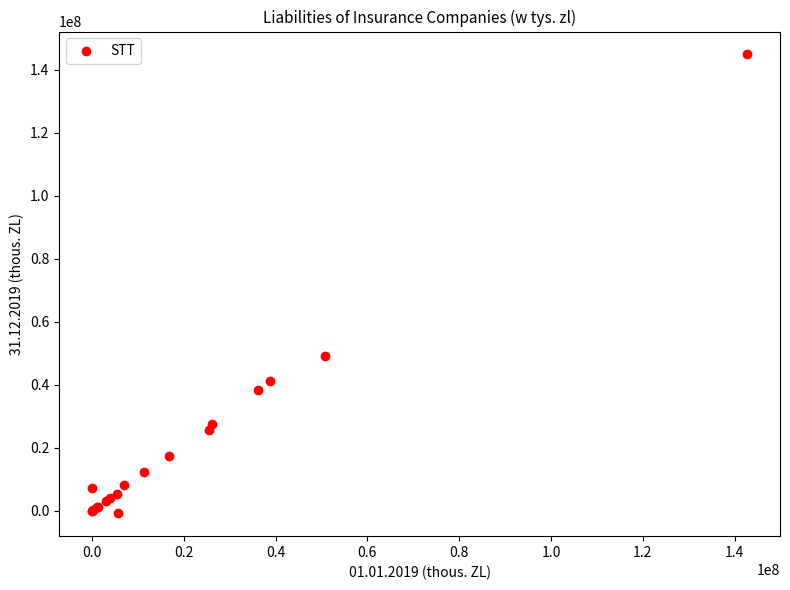

What Y value in the scatter plot is closest to 72068169?

49021725.2